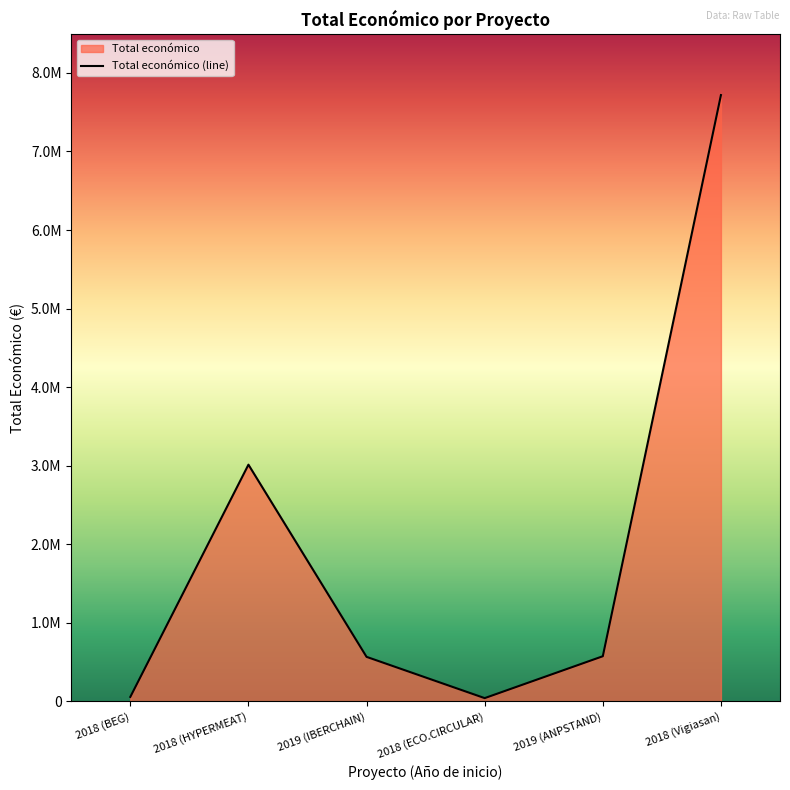

Reading left to right, list all the values displayed in this chart.

2018 (BEG)=58130	2018 (HYPERMEAT)=3013874	2019 (IBERCHAIN)=567975	2018 (ECO.CIRCULAR)=42845	2019 (ANPSTAND)=575833	2018 (Vigiasan)=7717171